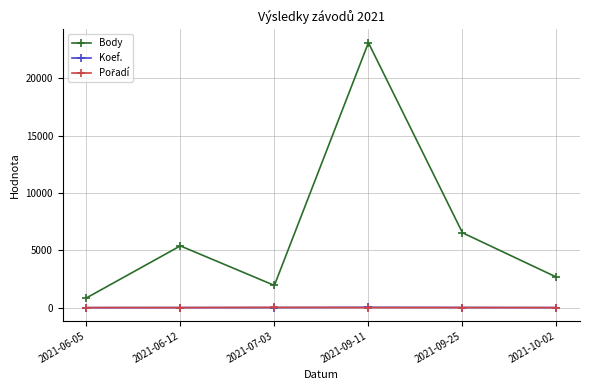

True or false: Body and Koef. cross at least once.

False